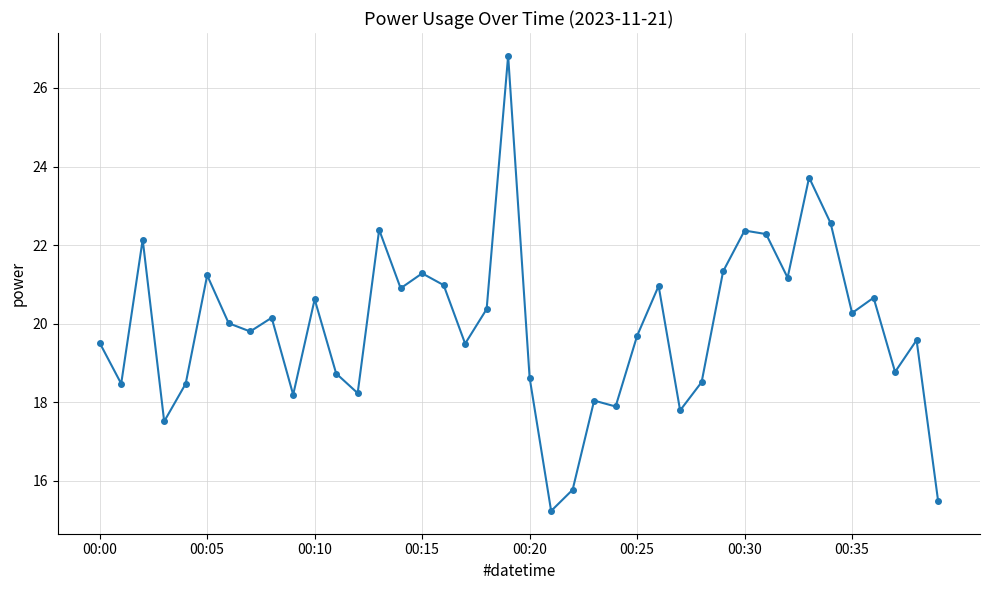

What is the value of the 15th point from the left?

20.9